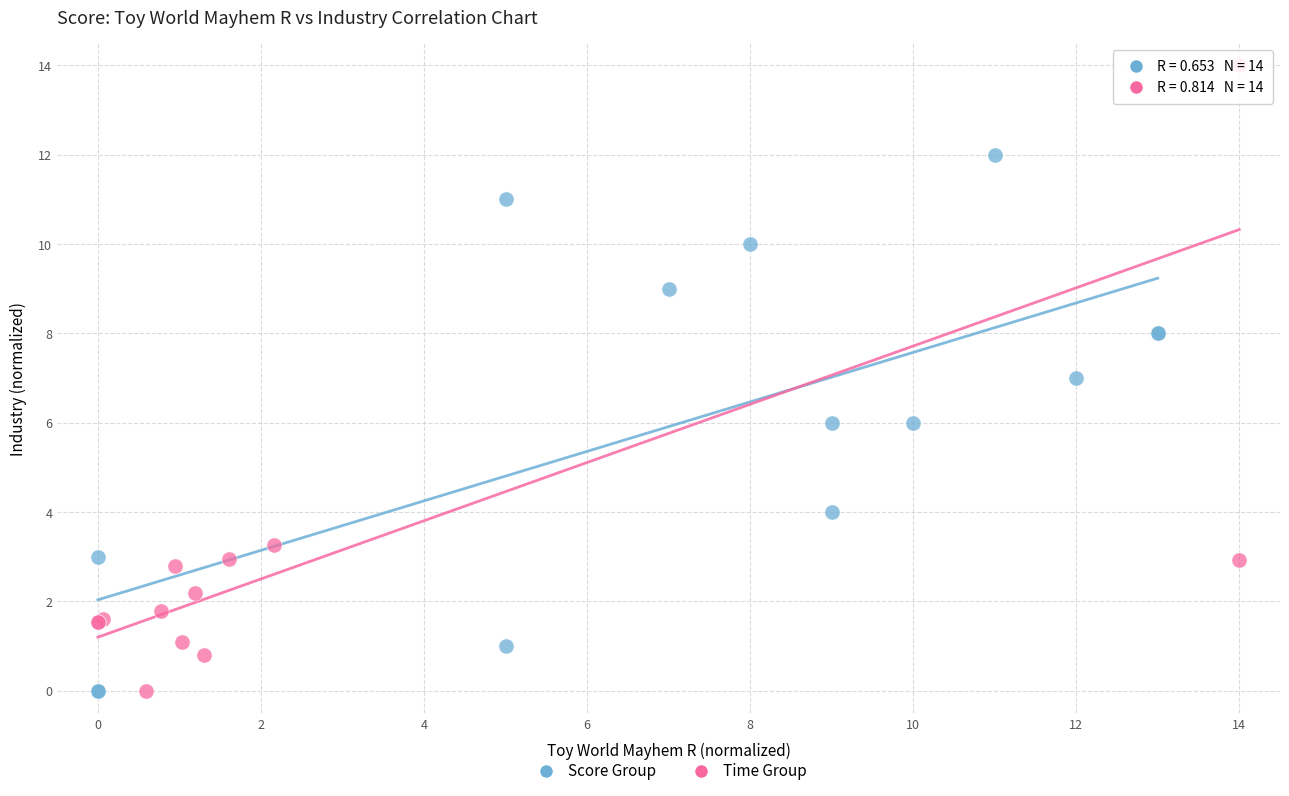

Which series reaches the maximum Y coordinate?

Time Group